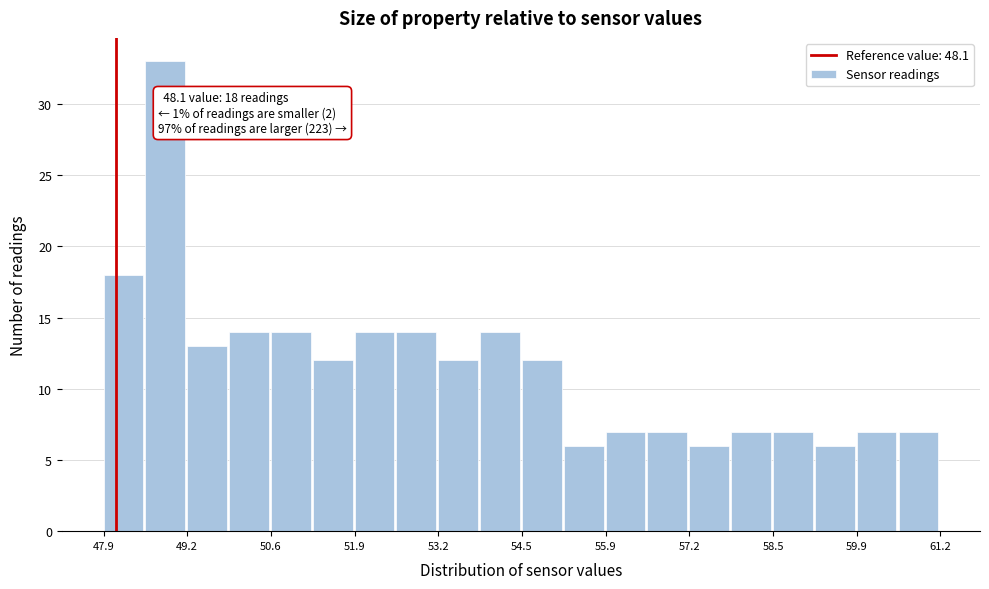

Around what value on the x-axis is the tallest bar? Give the approximate position of its centre, as read against the axis.

48.8